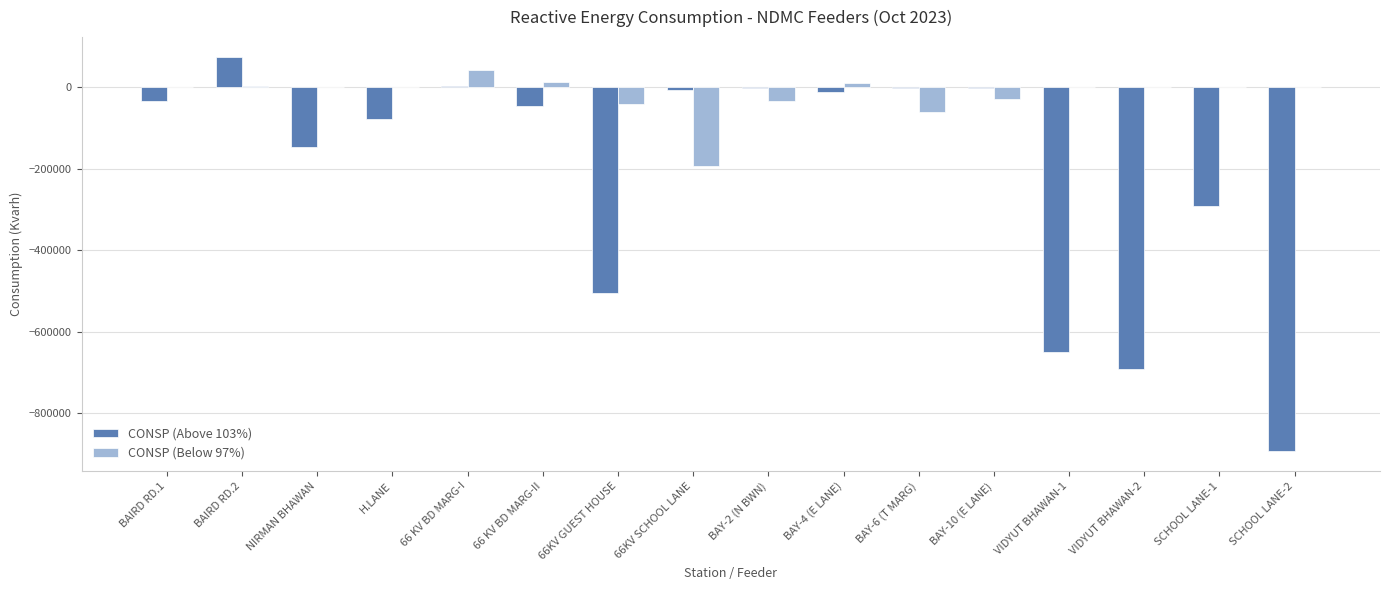

Which series has the largest total across all categories?

CONSP (Below 97%)